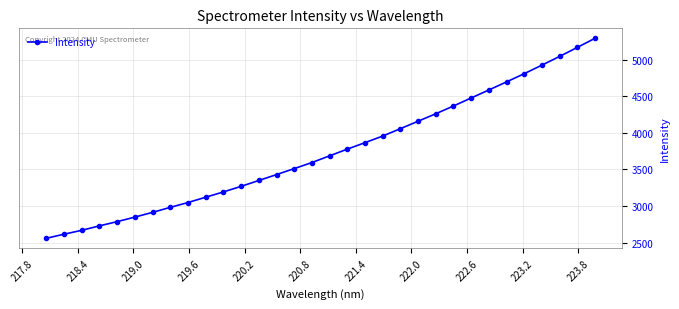

What is the value of the 26th point from the left?

4584.0